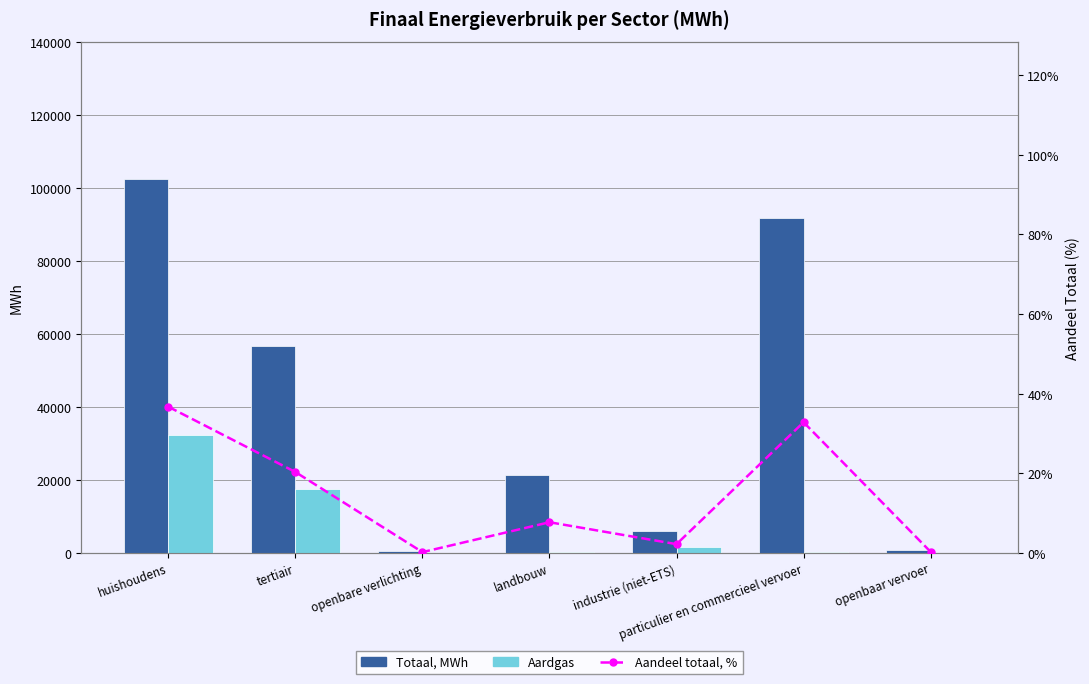

What are all the series names shown in the legend?

Totaal, MWh, Aardgas, Aandeel totaal, %